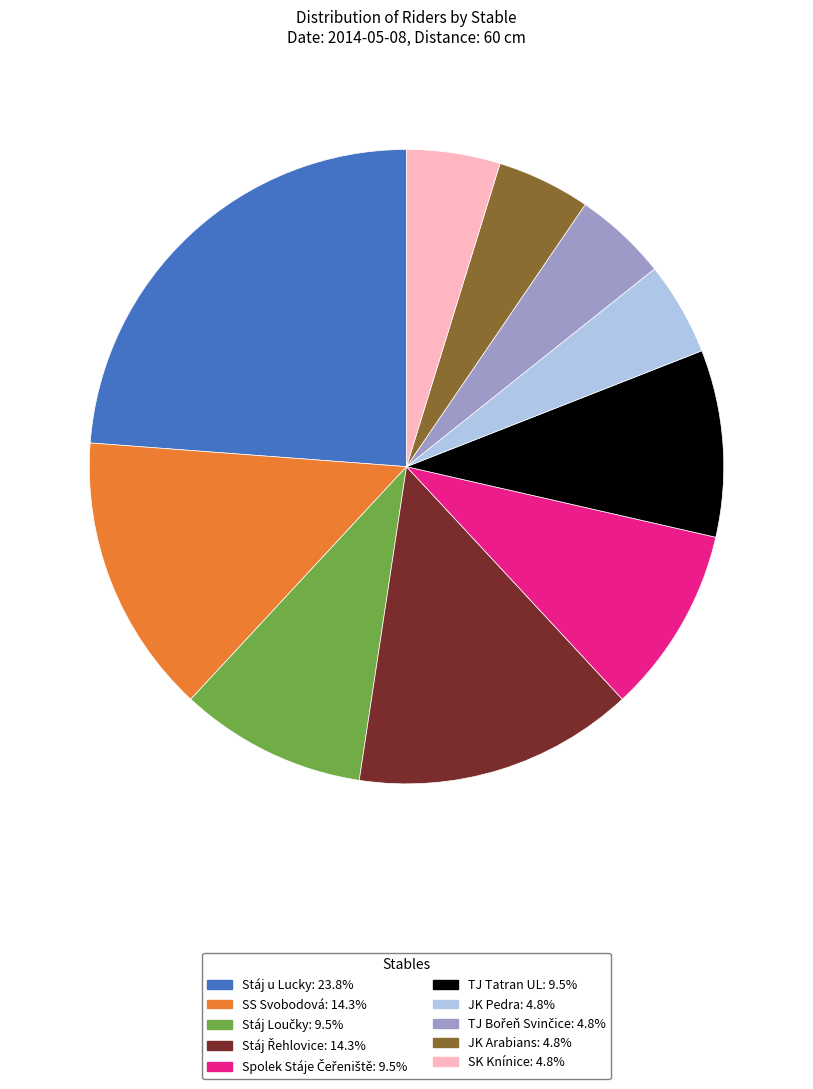

Is there any slice that represents more than half of the pie?

No